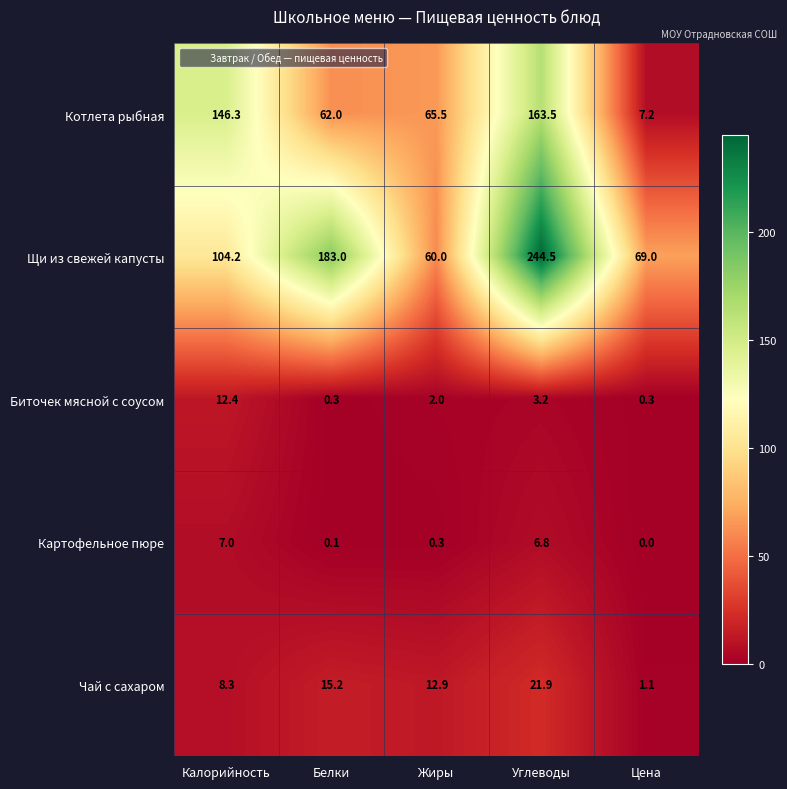

Which series has the largest total across all categories?

Щи из свежей капусты